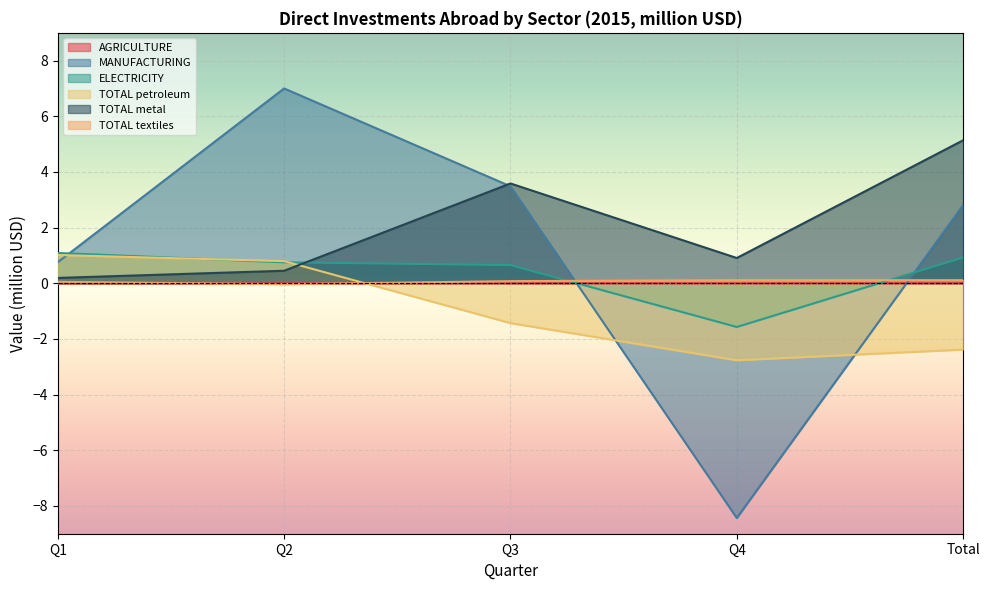

Where is ELECTRICITY nearest to the value 0?

Q3